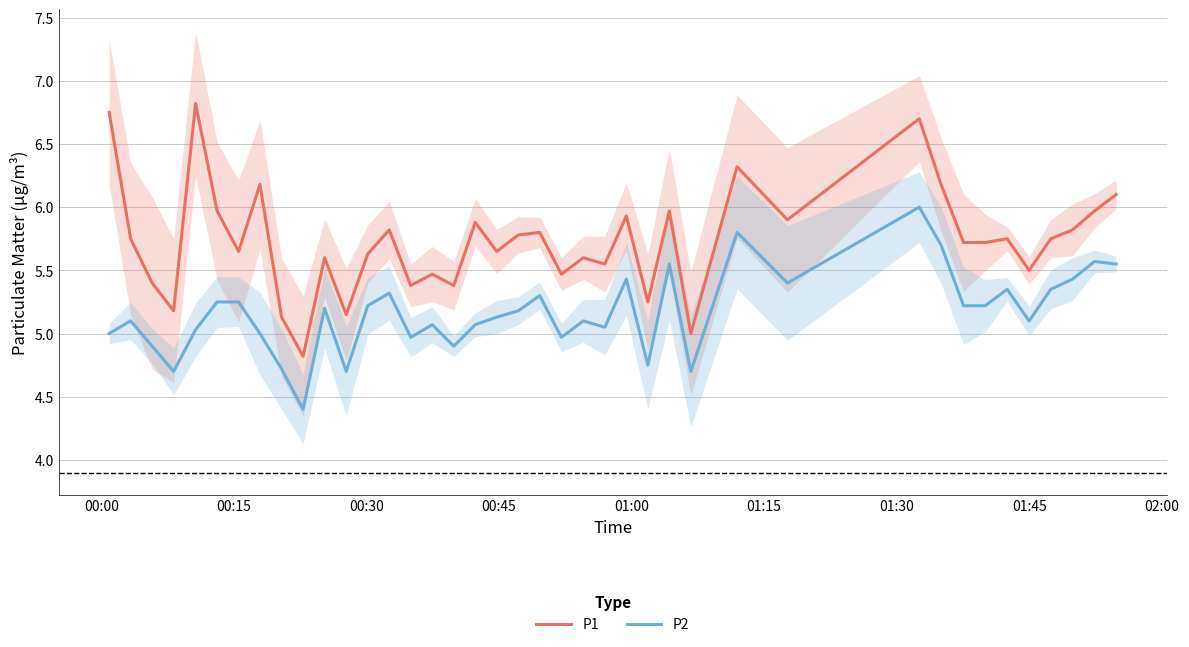

True or false: P2 and P1 intersect in this chart.

False